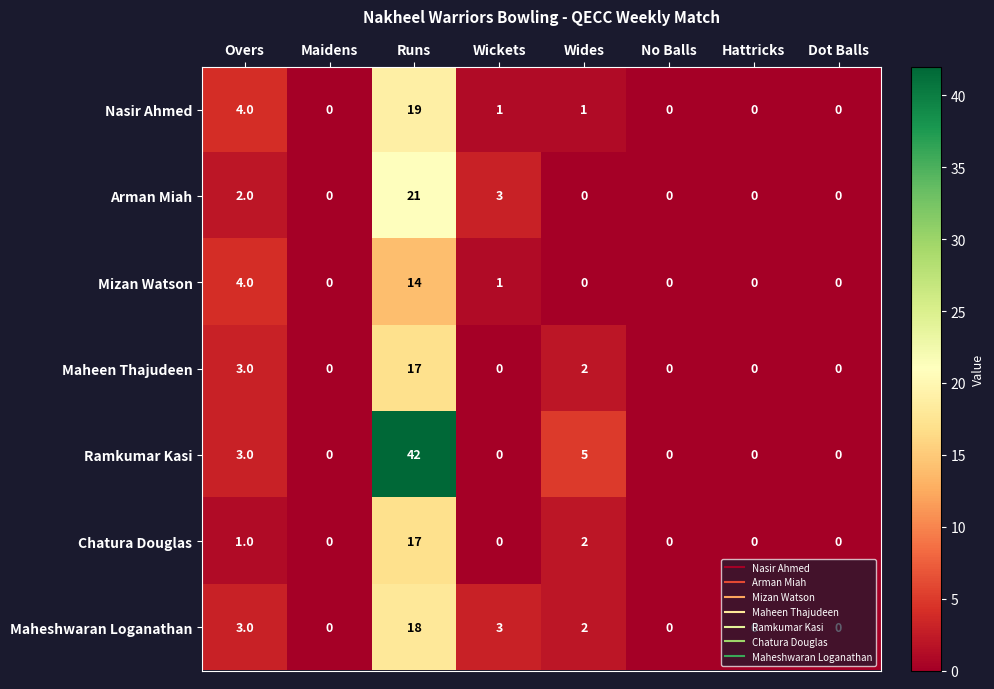

At which label is Mizan Watson closest to 7?

Overs